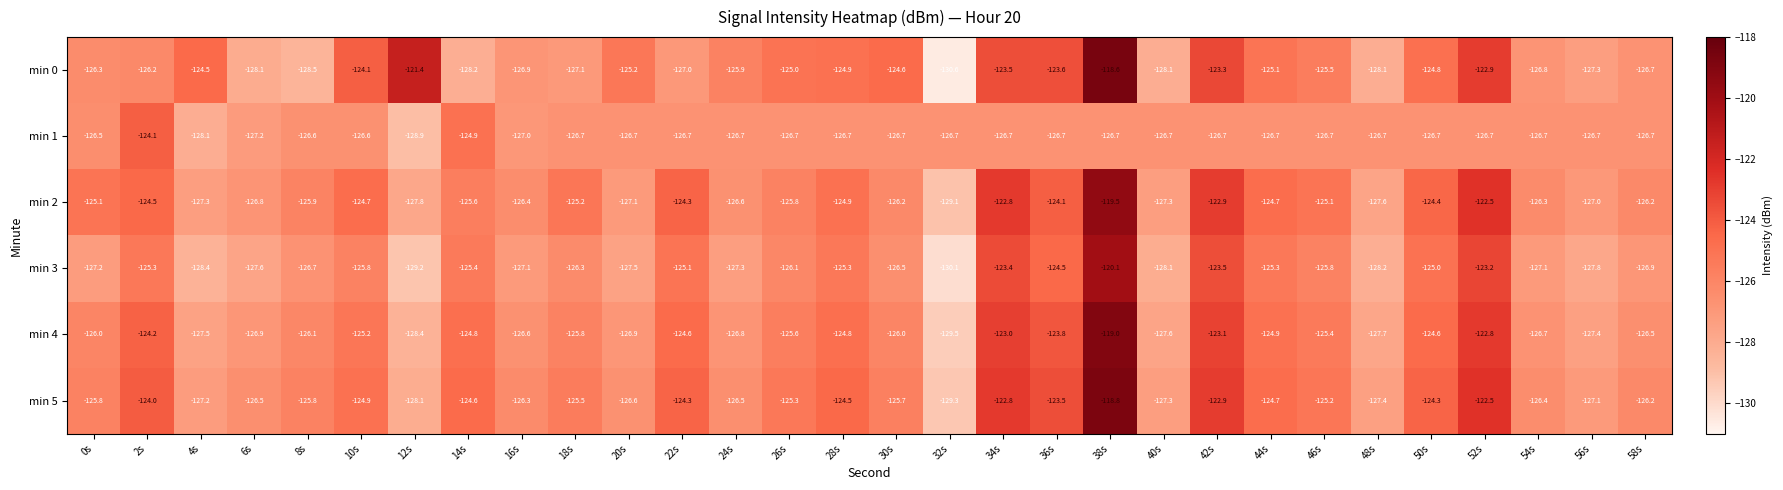

The min 0 series shows -128.2 at 14s. True or false?

True